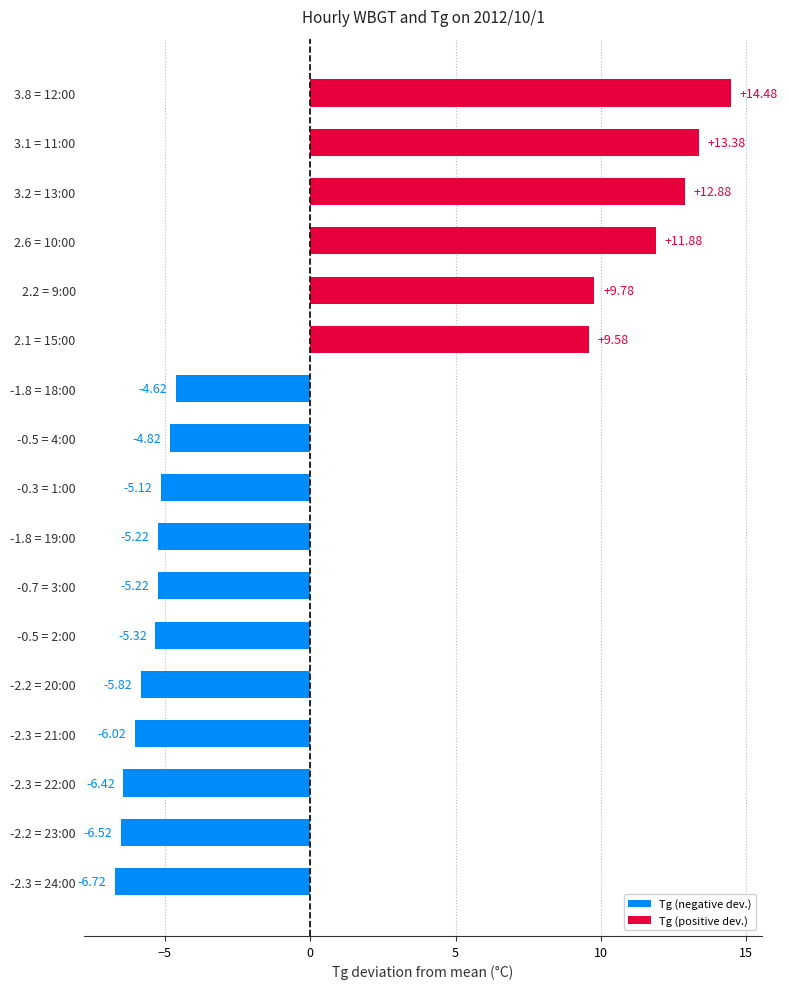

What is the change in value from -2.3 = 24:00 to -1.8 = 18:00?

+2.1